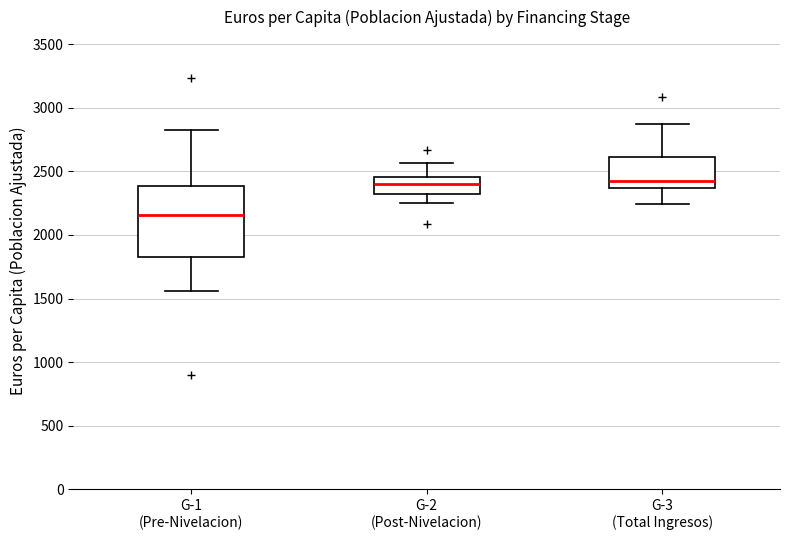

Reading left to right, transcribe this box plot: for each box, give where its median line is, the range the box spans, and where its two whiskers end, as read against the y-axis. The values are not printed on the chart, so give them approximately, as read against the axis.

G-1 (Pre-Nivelacion): median 2150, box 1850 to 2400, whiskers 1550 to 2850
G-2 (Post-Nivelacion): median 2400, box 2300 to 2450, whiskers 2250 to 2550
G-3 (Total Ingresos): median 2450, box 2350 to 2600, whiskers 2250 to 2850